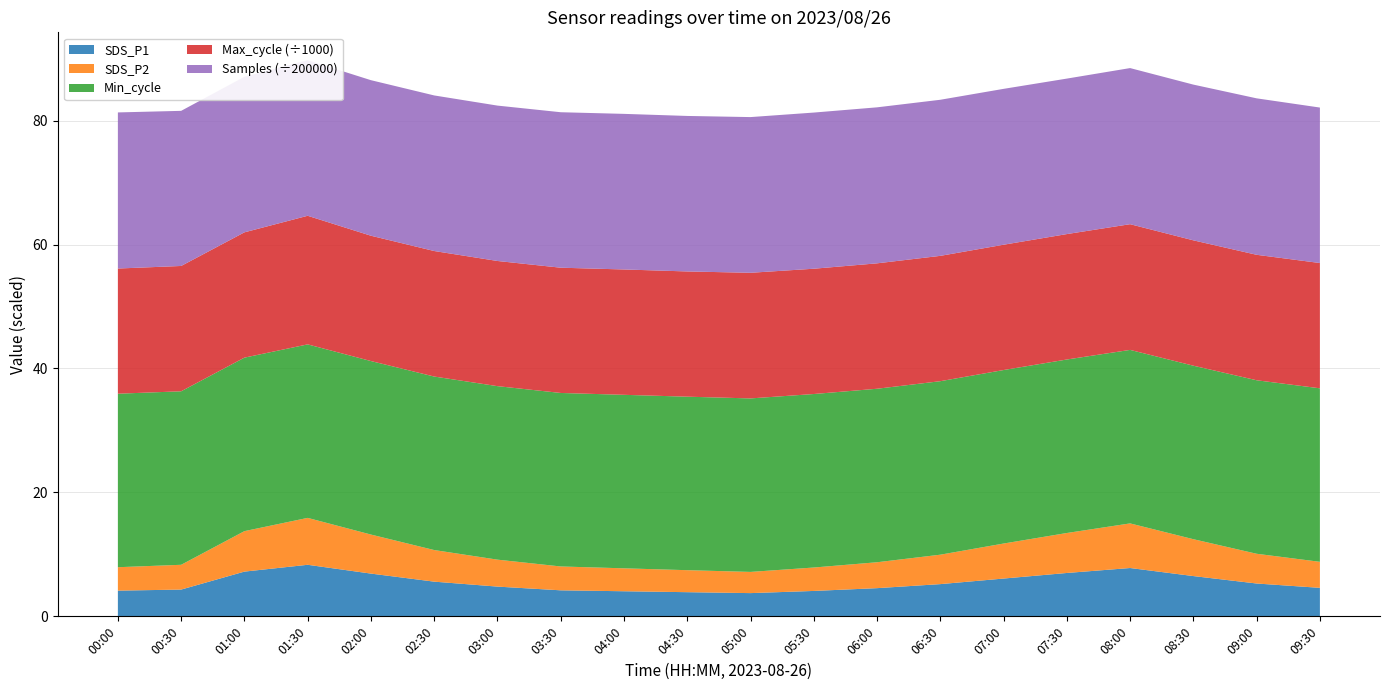

Reading right to left, list all the values displayed in this chart.

SDS_P1: 09:30=4.6	09:00=5.3	08:30=6.5	08:00=7.8	07:30=7.0	07:00=6.1	06:30=5.2	06:00=4.5	05:30=4.1	05:00=3.8	04:30=3.9	04:00=4.0	03:30=4.2	03:00=4.8	02:30=5.6	02:00=6.9	01:30=8.3	01:00=7.2	00:30=4.3	00:00=4.2
SDS_P2: 09:30=4.2	09:00=4.8	08:30=6.0	08:00=7.2	07:30=6.5	07:00=5.7	06:30=4.8	06:00=4.2	05:30=3.8	05:00=3.4	04:30=3.5	04:00=3.7	03:30=3.9	03:00=4.3	02:30=5.1	02:00=6.3	01:30=7.6	01:00=6.5	00:30=4.0	00:00=3.8
Min_cycle: 09:30=28.0	09:00=28.0	08:30=28.0	08:00=28.0	07:30=28.0	07:00=28.0	06:30=28.0	06:00=28.0	05:30=28.0	05:00=28.0	04:30=28.0	04:00=28.0	03:30=28.0	03:00=28.0	02:30=28.0	02:00=28.0	01:30=28.0	01:00=28.0	00:30=28.0	00:00=28.0
Max_cycle: 09:30=20219.0	09:00=20247.0	08:30=20230.0	08:00=20287.0	07:30=20241.0	07:00=20223.0	06:30=20227.0	06:00=20240.0	05:30=20220.0	05:00=20275.0	04:30=20210.0	04:00=20230.0	03:30=20215.0	03:00=20200.0	02:30=20257.0	02:00=20225.0	01:30=20755.0	01:00=20222.0	00:30=20225.0	00:00=20202.0
Samples: 09:30=5018057.0	09:00=5049868.0	08:30=5026472.0	08:00=5038583.0	07:30=5018319.0	07:00=5030684.0	06:30=5037766.0	06:00=5035000.0	05:30=5040000.0	05:00=5025236.0	04:30=5019000.0	04:00=5022000.0	03:30=5018000.0	03:00=5015000.0	02:30=5021528.0	02:00=5020461.0	01:30=5023149.0	01:00=5021589.0	00:30=5006498.0	00:00=5038313.0